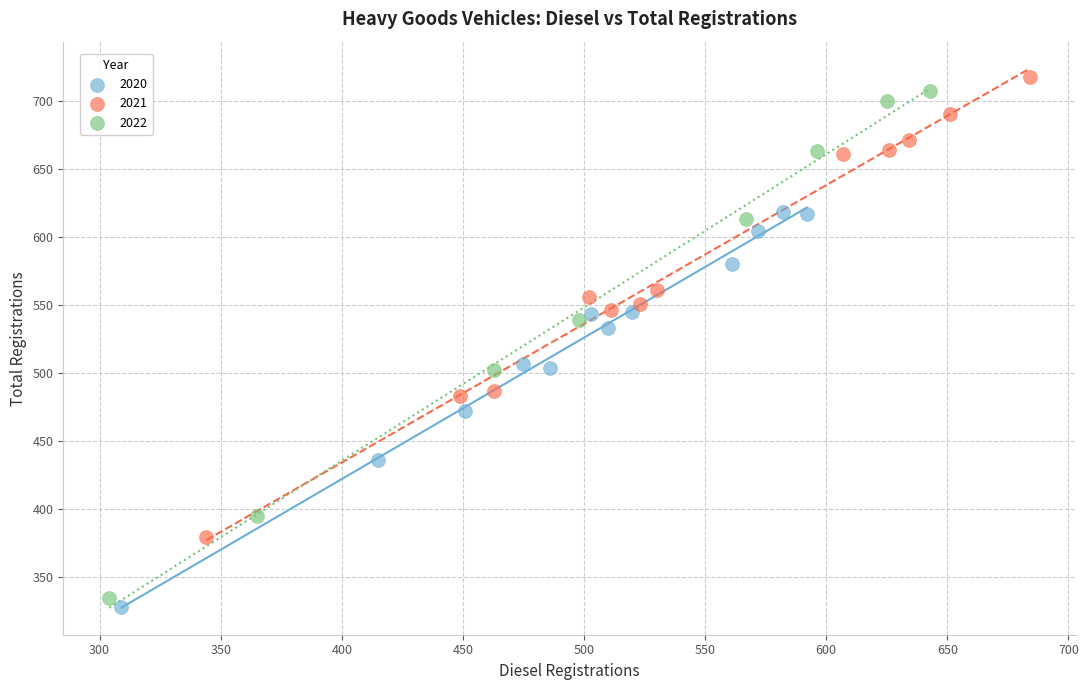

Which series has the widest spread of Y values?

2022